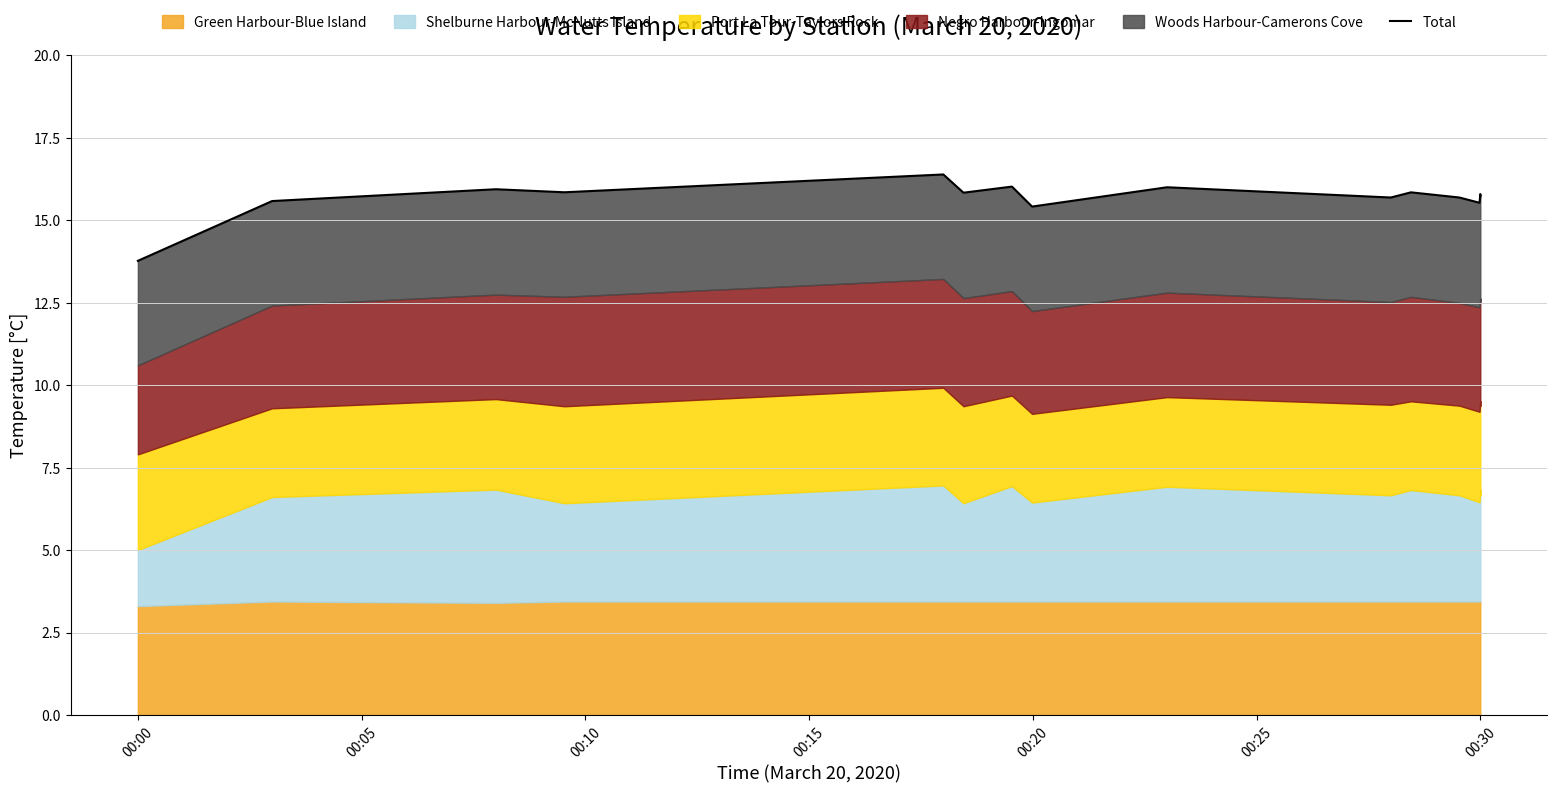

What is the difference between the second highest and second lowest values?

0.6